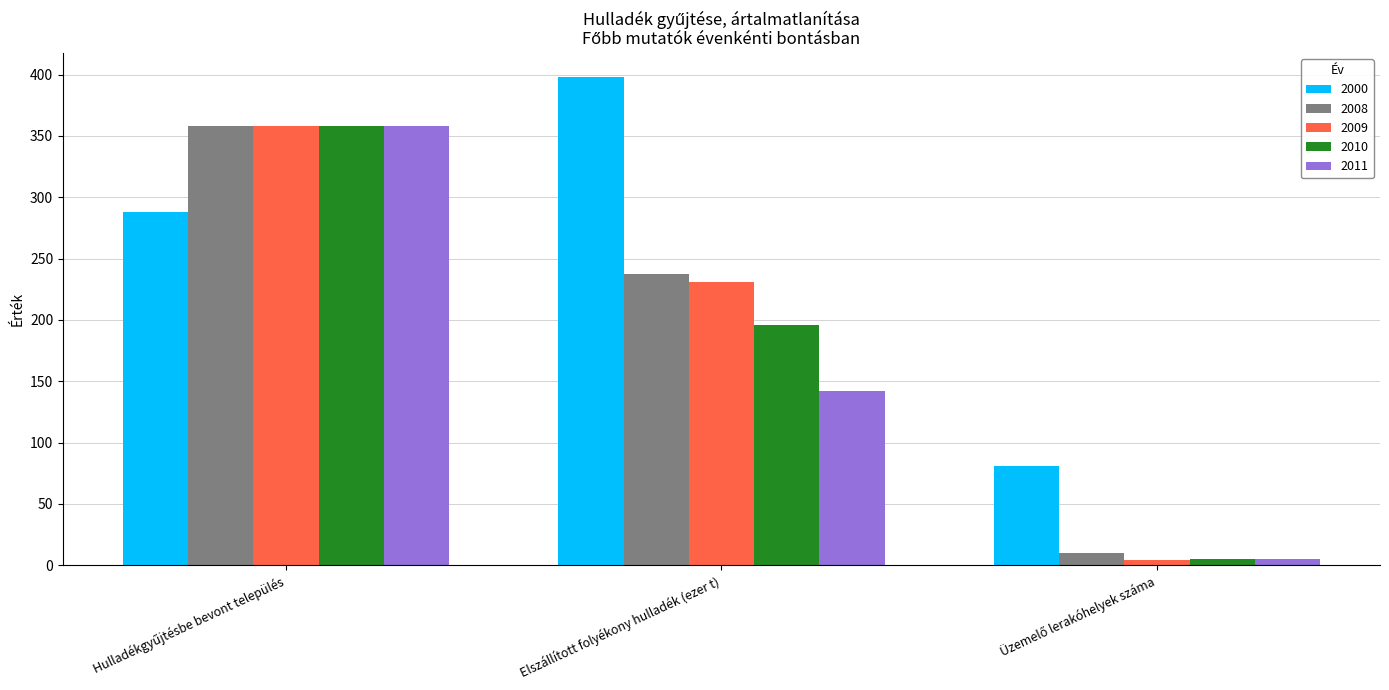

Does the chart contain any negative values?

No